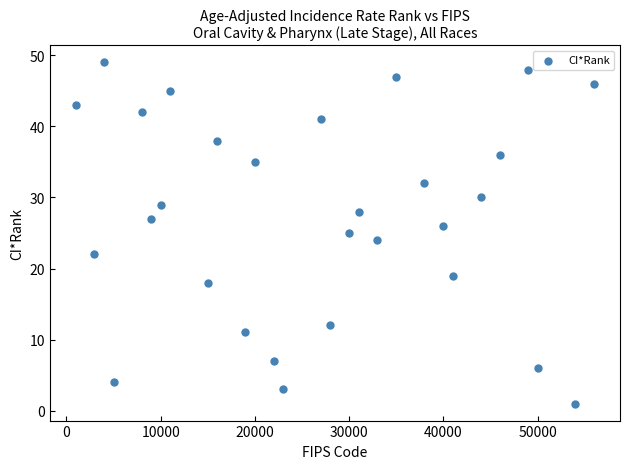

What is the range of Y values (max minus min)?

48